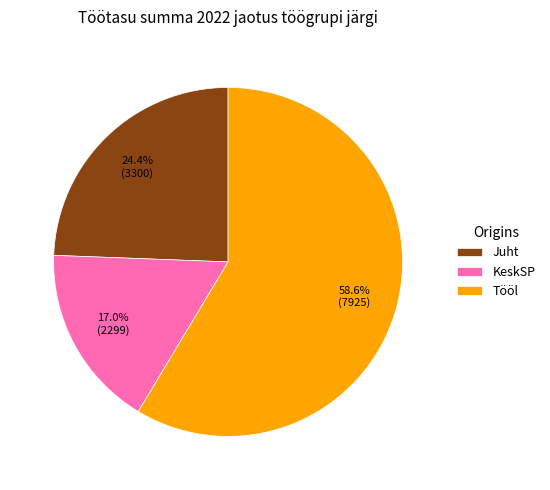

To the nearest percent, what percentage of the pie is Tööl?

59%